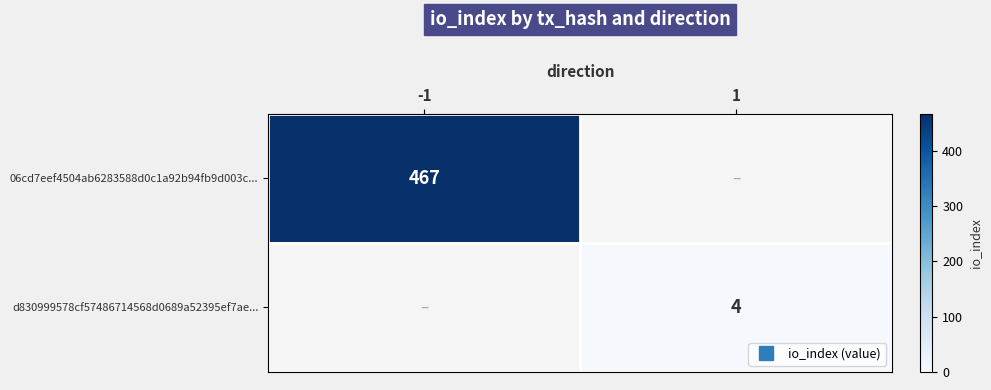

What is the sum of all d830999578cf57486714568d0689a52395ef7ae... values?

4